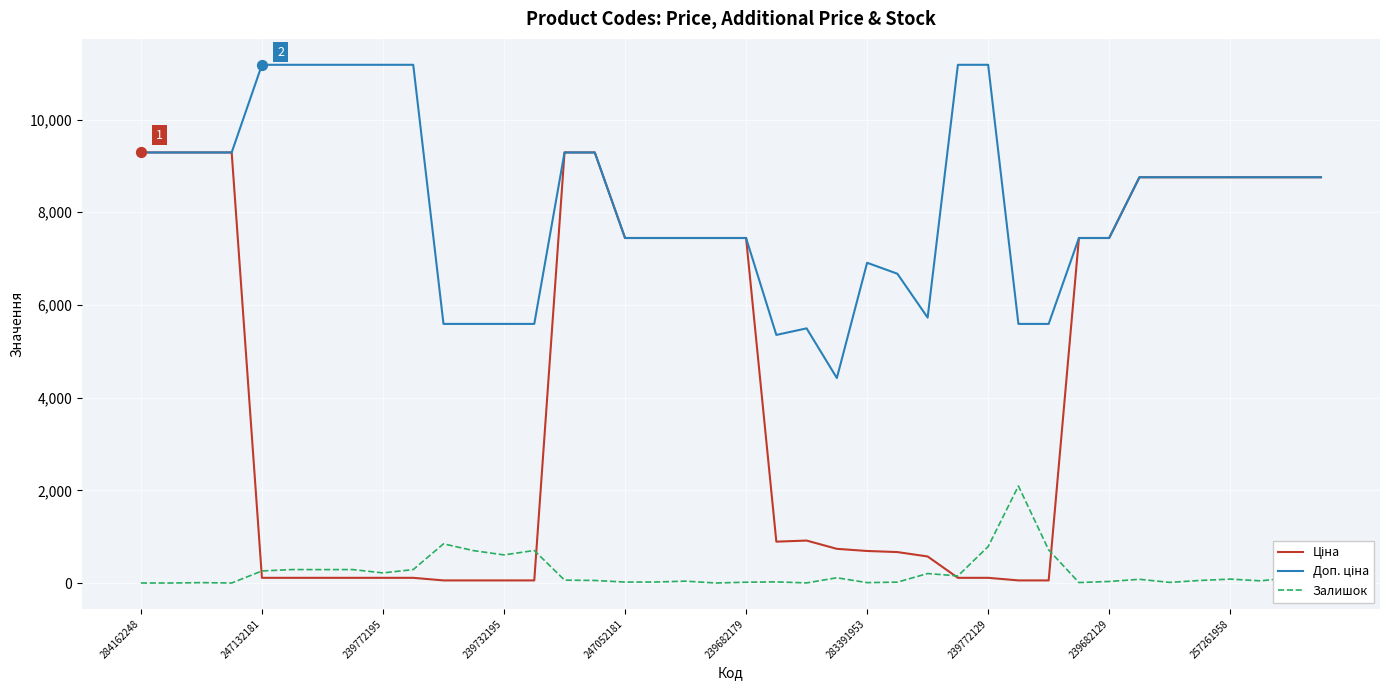

What is the maximum value for Залишок?

2093.0